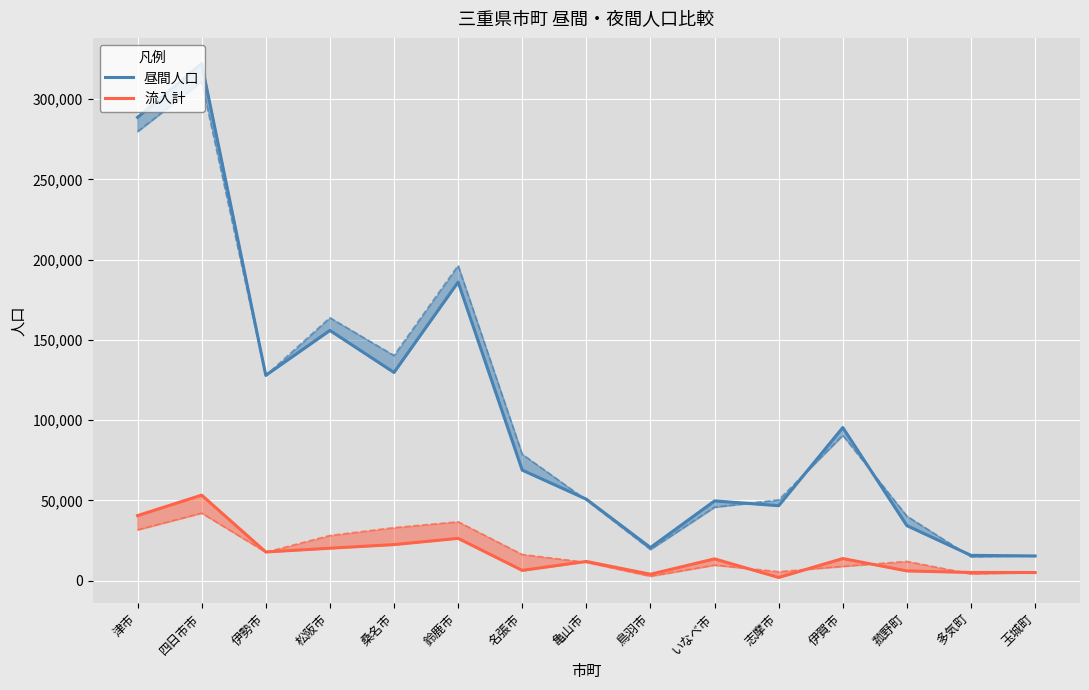

At which category is the sum across all series the highest?

四日市市